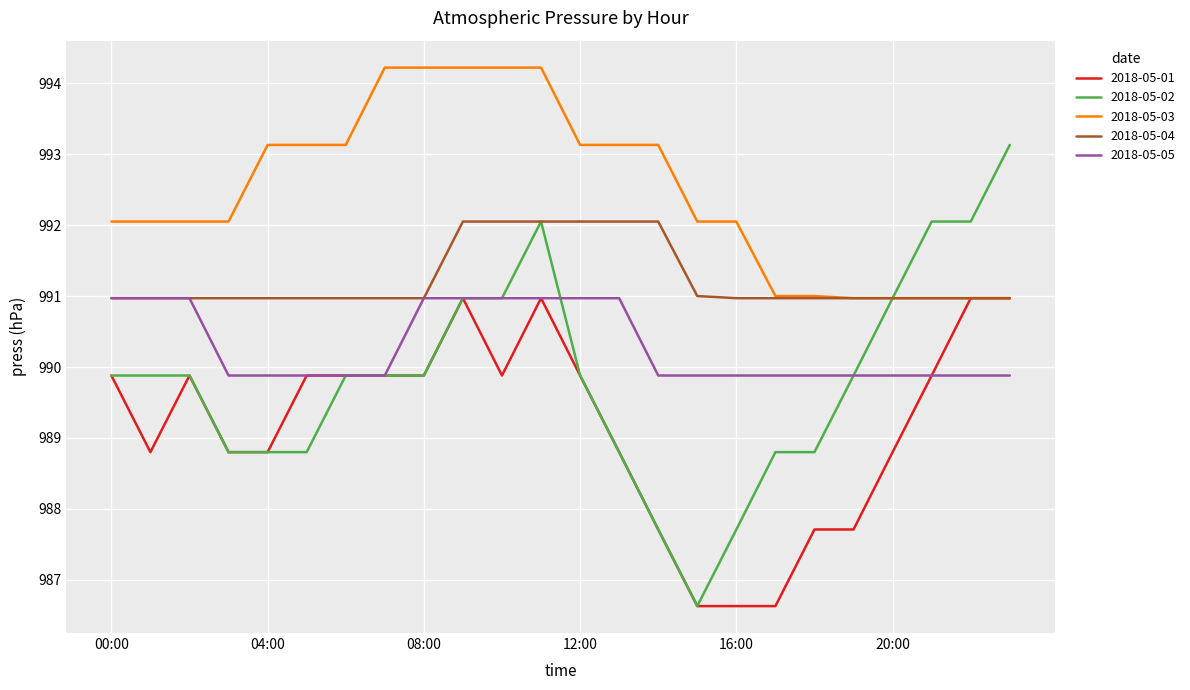

Is this an area chart (filled region under the line)?

No